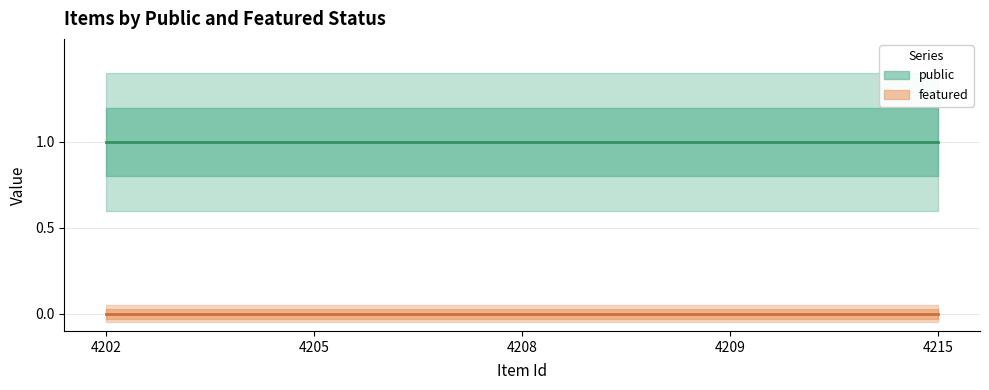

Is the value of public at 4209 greater than the value of featured at 4205?

Yes